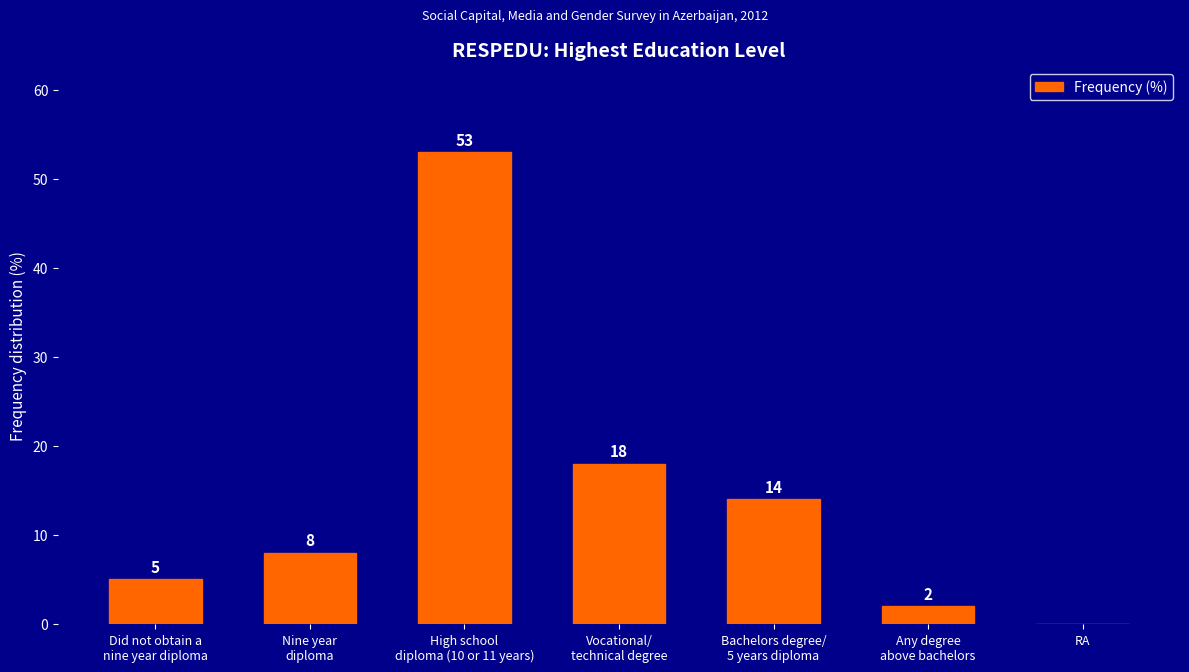

What is the sum of all values?

100